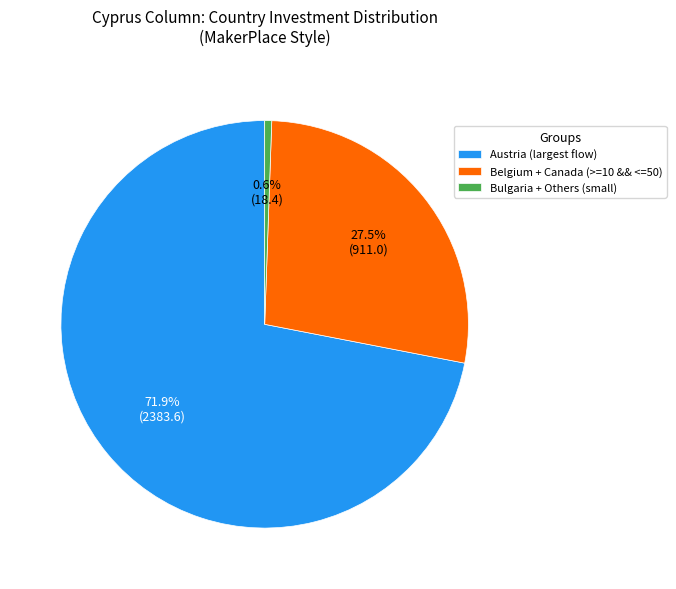

Is Austria (largest flow) the majority of the pie?

Yes